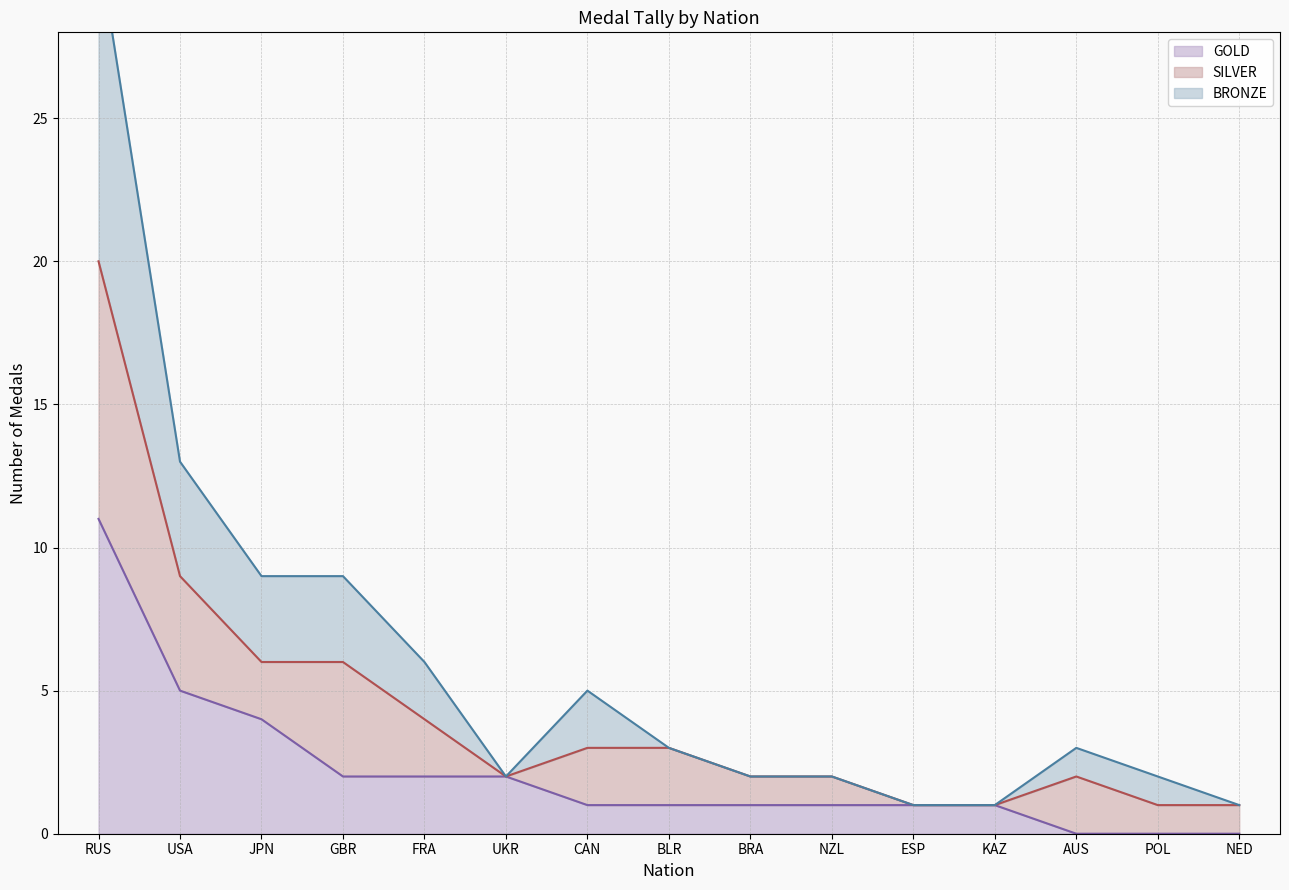

What is the label of the 12th point from the right?

GBR